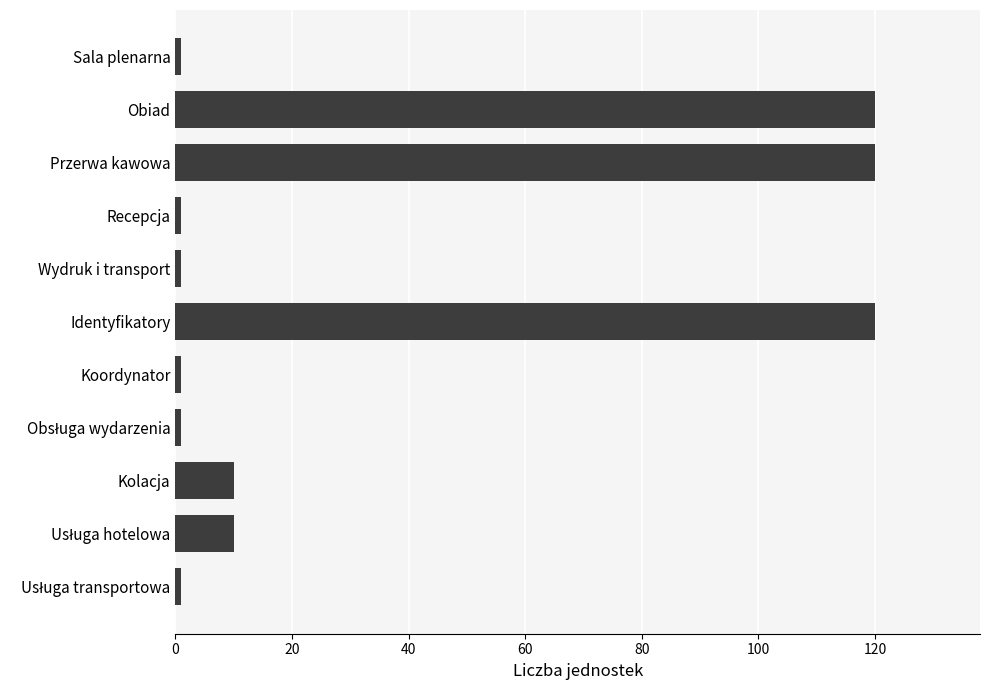

What is the label of the 9th bar from the bottom?

Przerwa kawowa